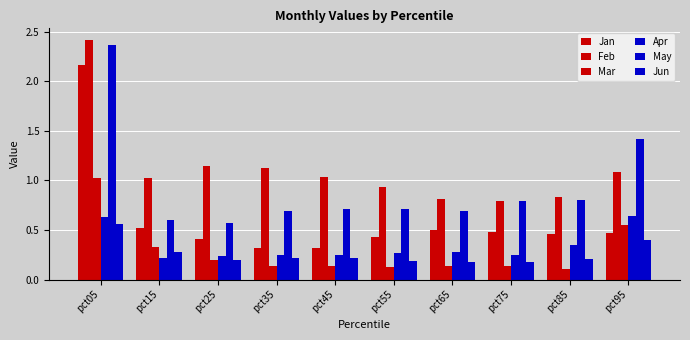

Count the number of data series in this chart.

6